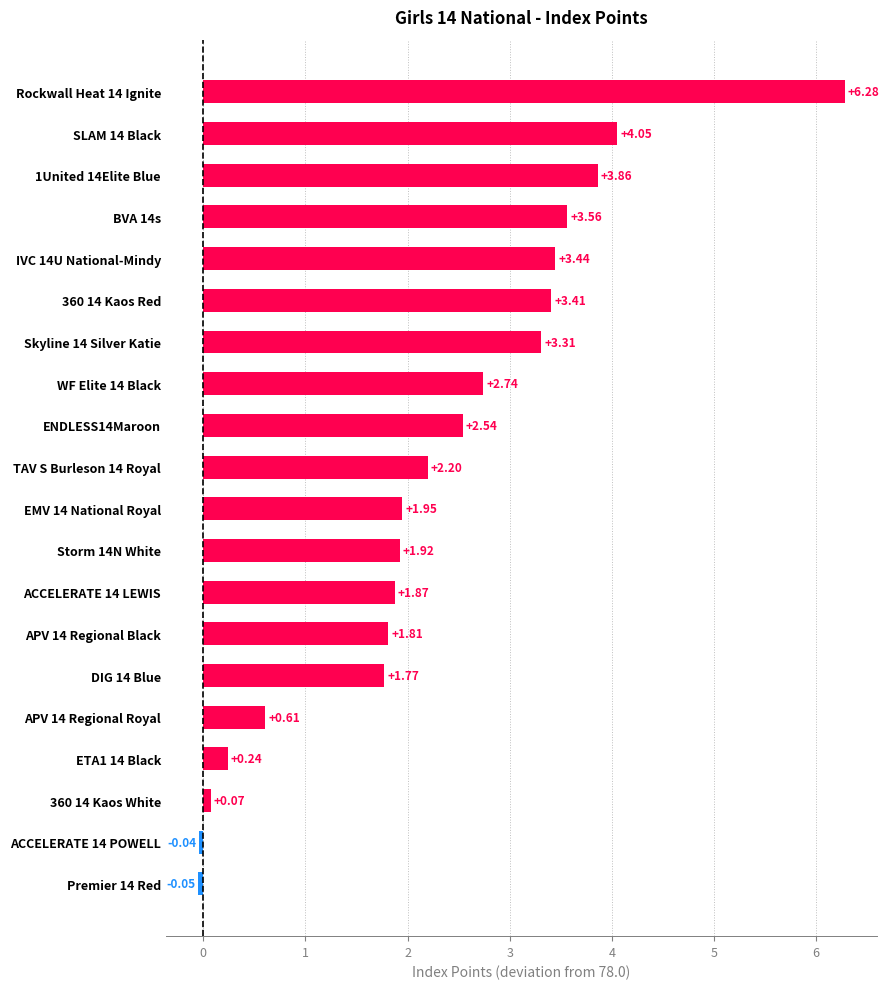

Does the chart contain stacked bars?

No